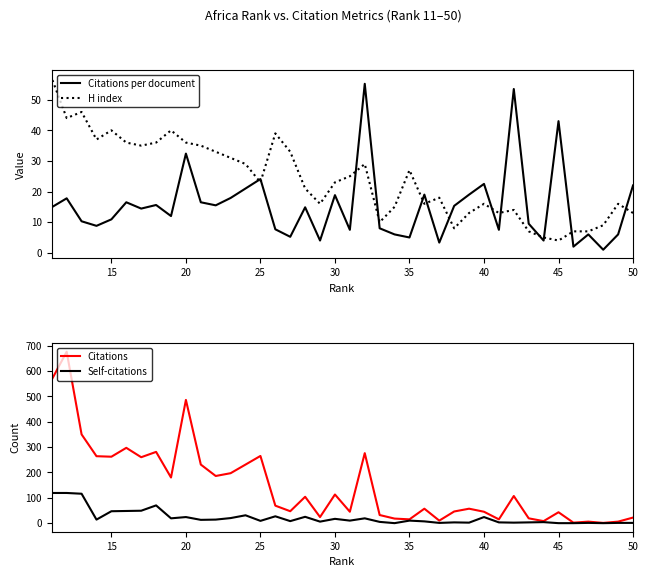

What is the greatest value displayed?

676.0